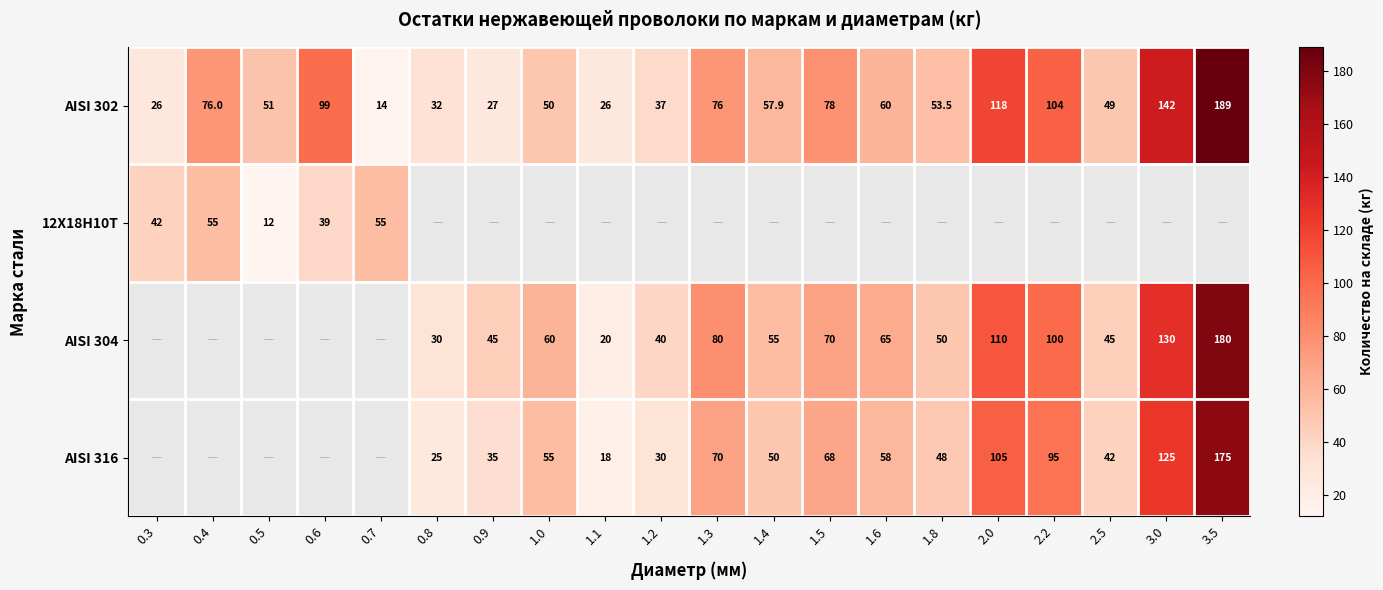

At which category does the chart reach its minimum across all series?

0.5